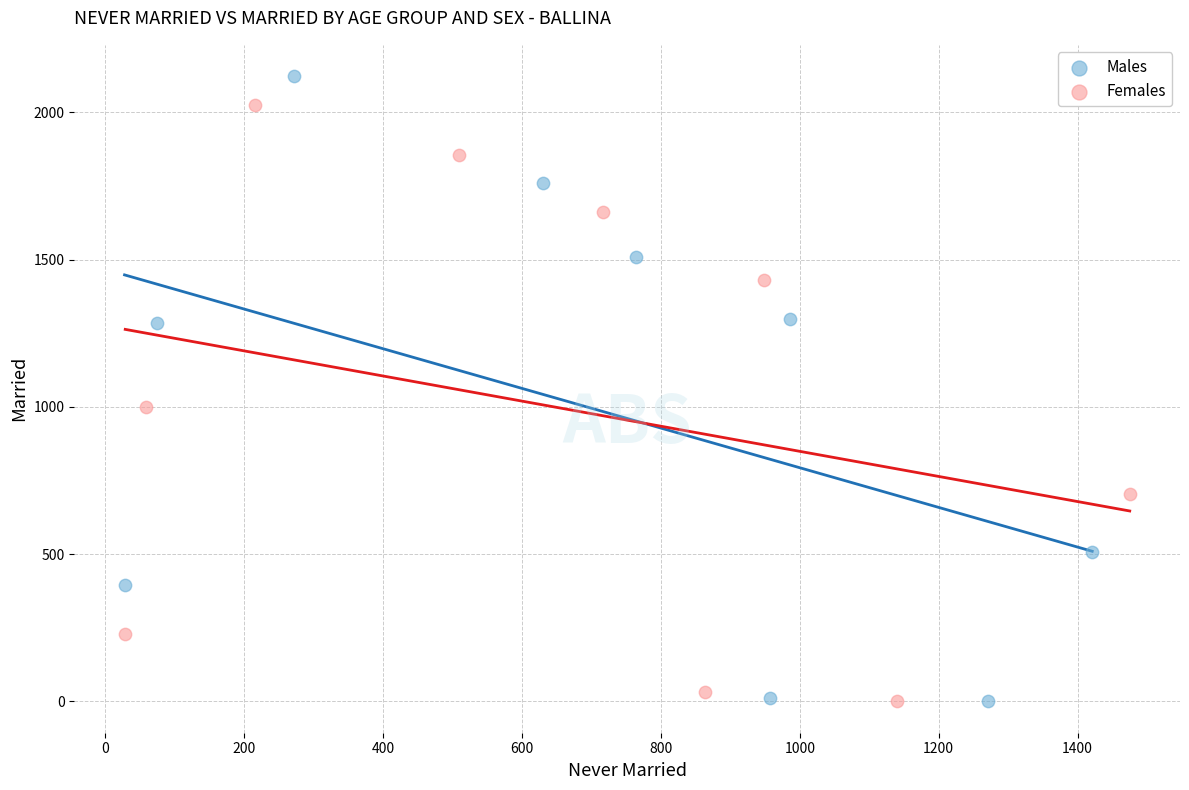

What are all the series names shown in the legend?

Males, Females